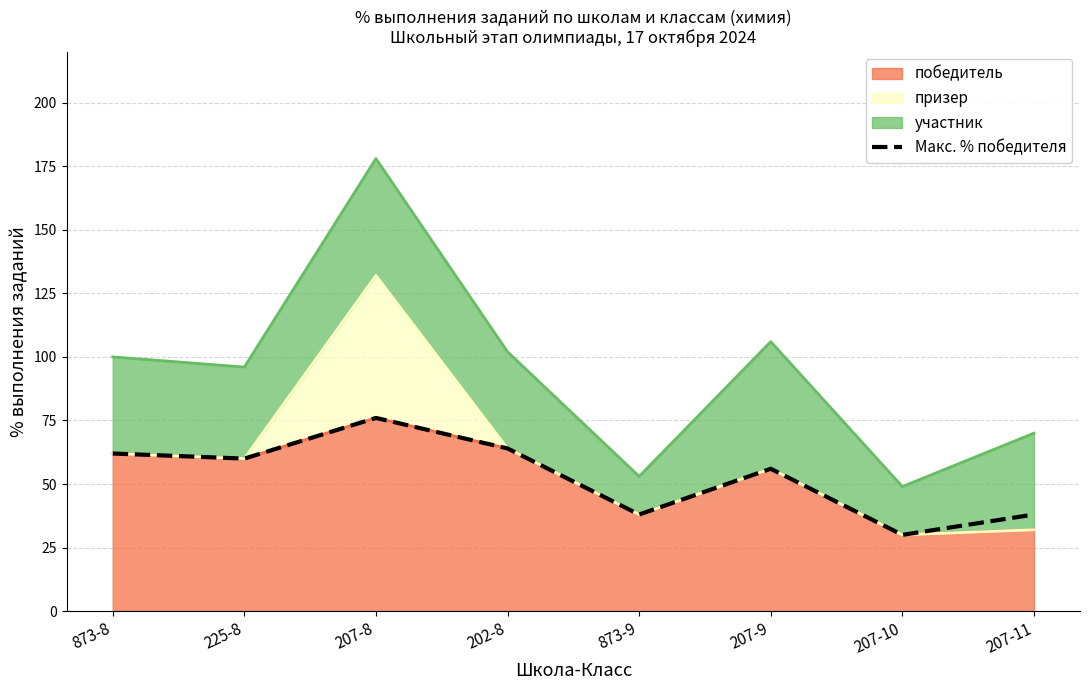

What is the label of the 7th point from the left?

207-10